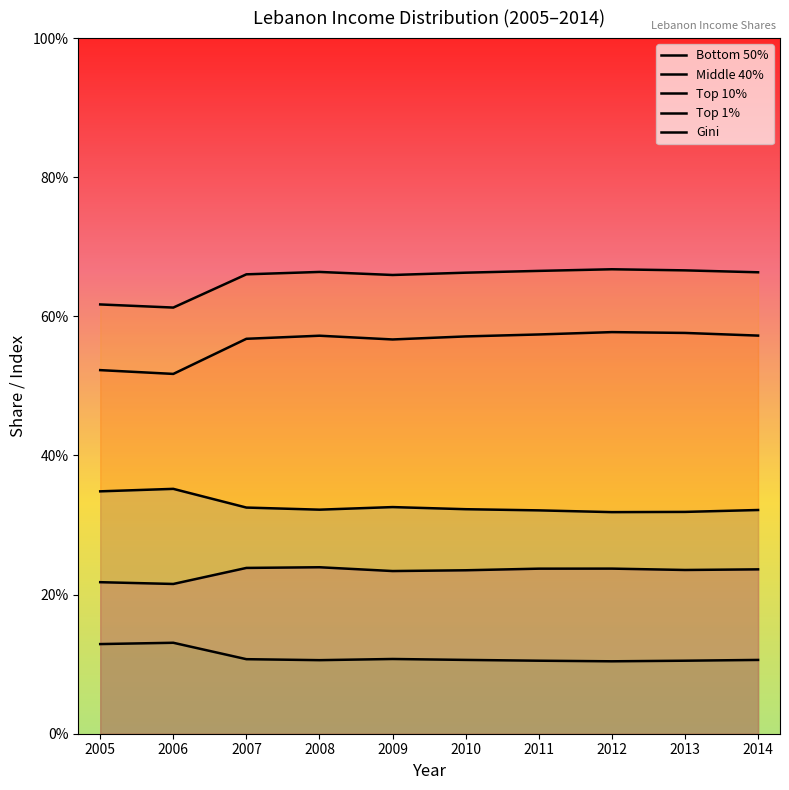

Where is Top 10% nearest to the value 0?

2006